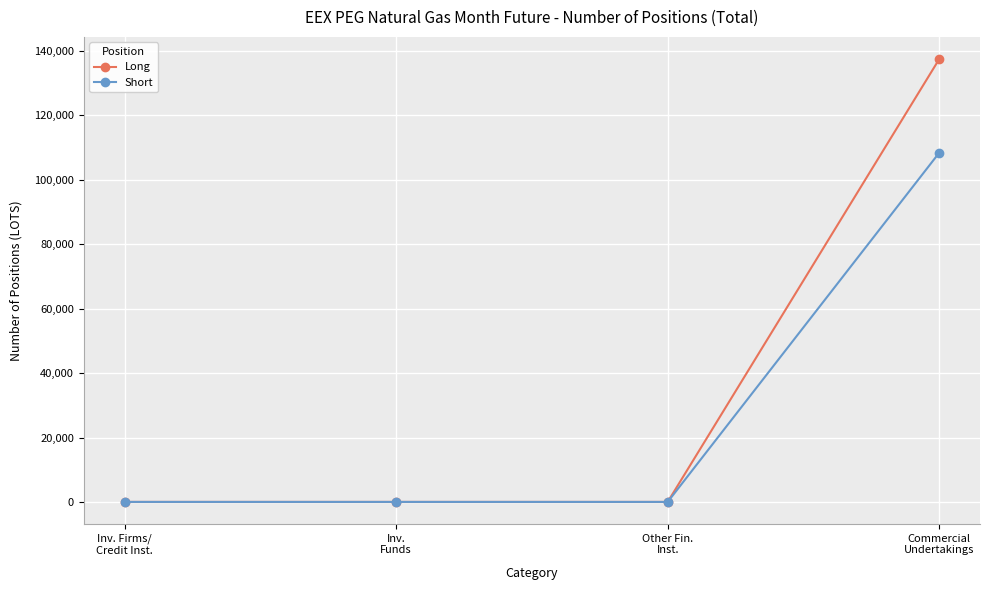

What is the difference between the maximum and minimum values in the Long series?

137511